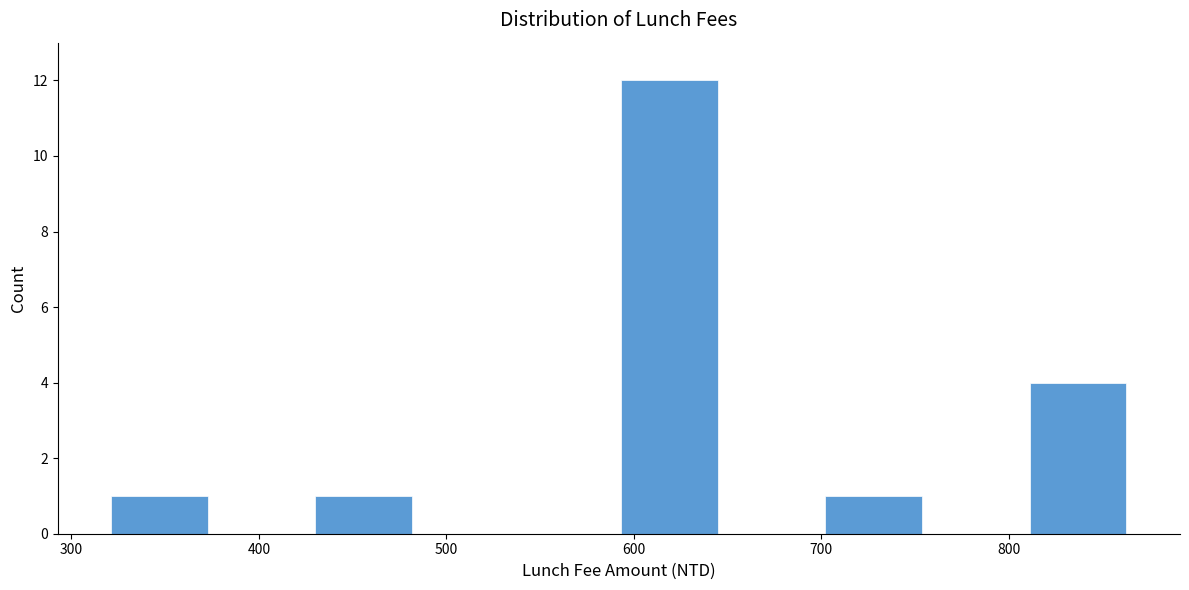

Which range on the x-axis has the tallest bar?

590 to 650